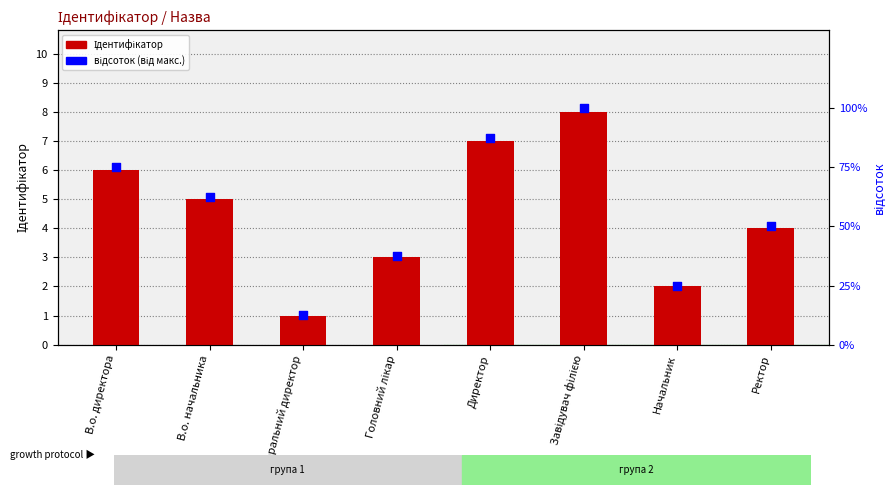

Which series has the largest total across all categories?

відсоток (від макс.)